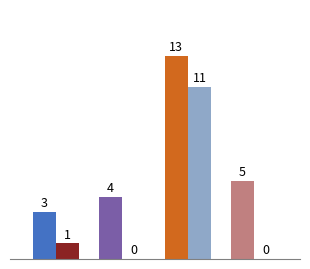

How many categories are shown in the chart?

4